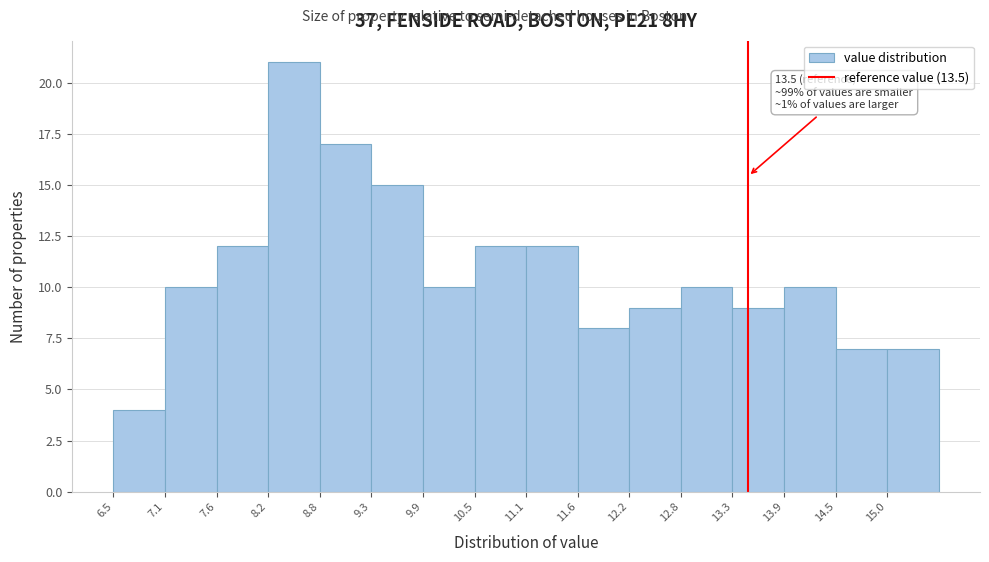

Over which range of the x-axis is the bar tallest?

8.2 to 8.8